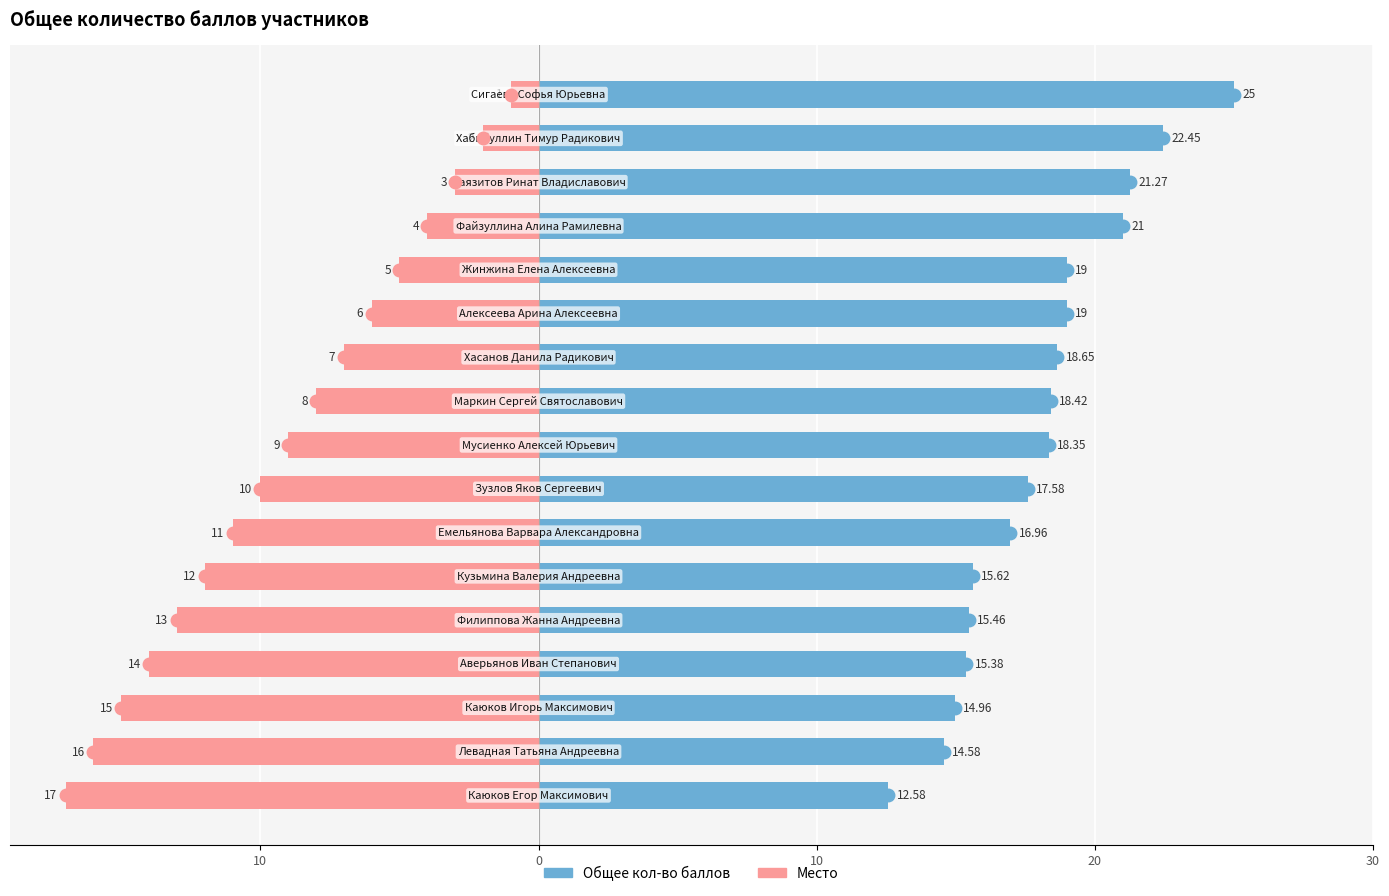

How many groups of bars are there?

17